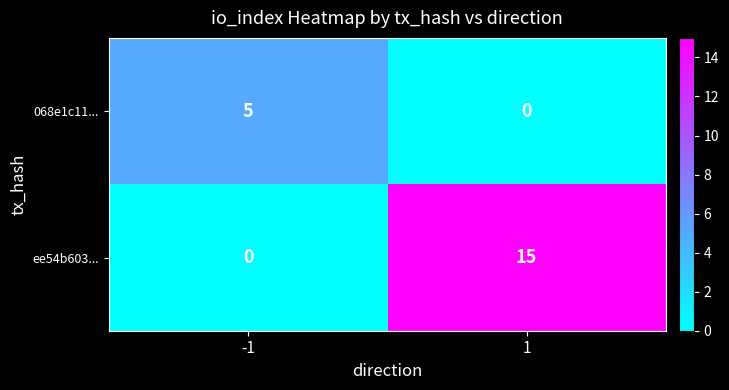

What value does the ee54b603... series have at 1?

15